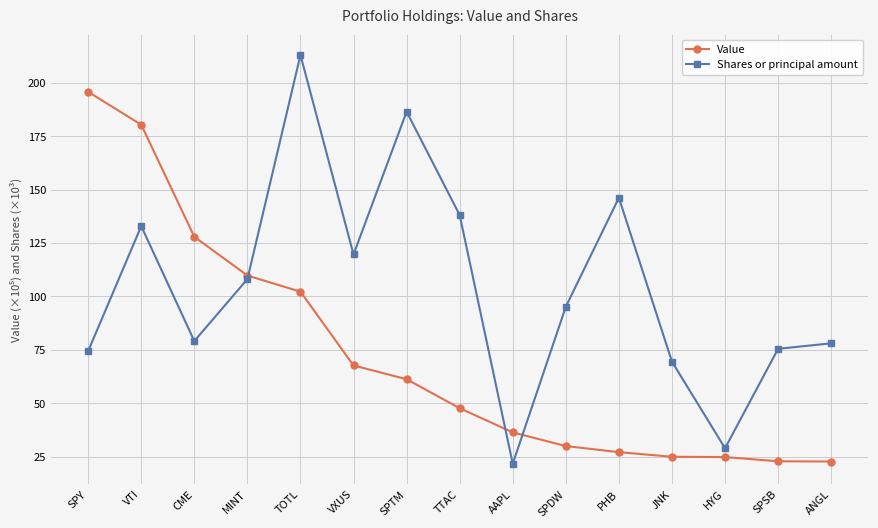

In Shares or principal amount, how many points are lower than both neighbors (excluding endpoints)?

4